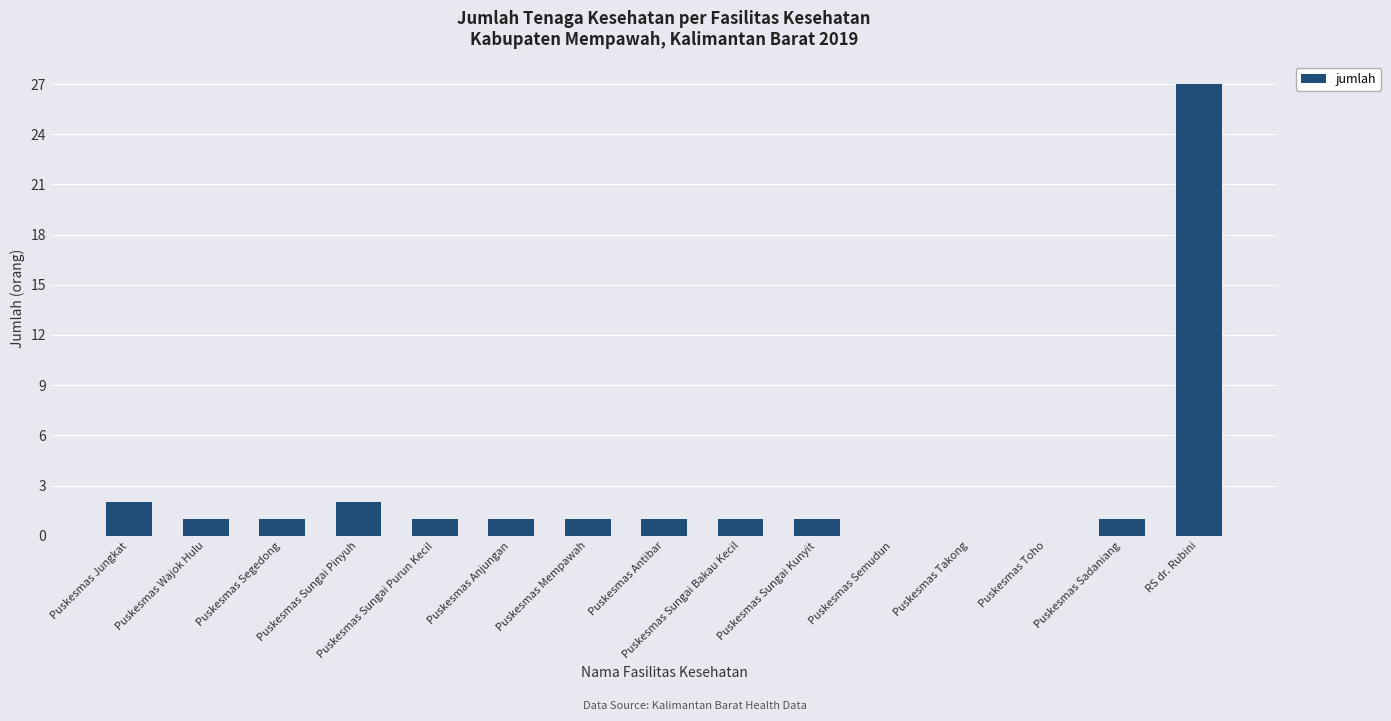

What is the greatest value displayed?

27